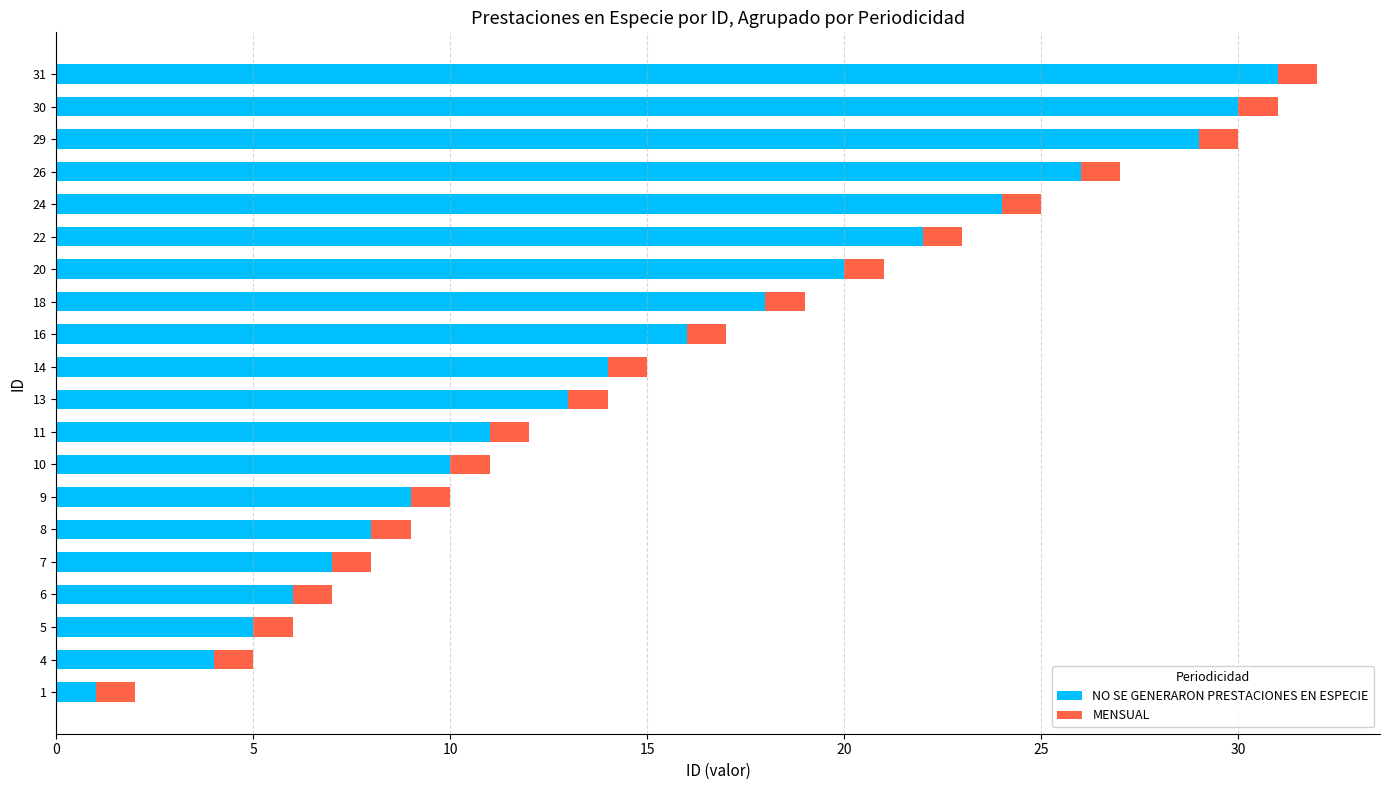

What is the difference between the NO SE GENERARON PRESTACIONES EN ESPECIE values at 16 and 13?

3